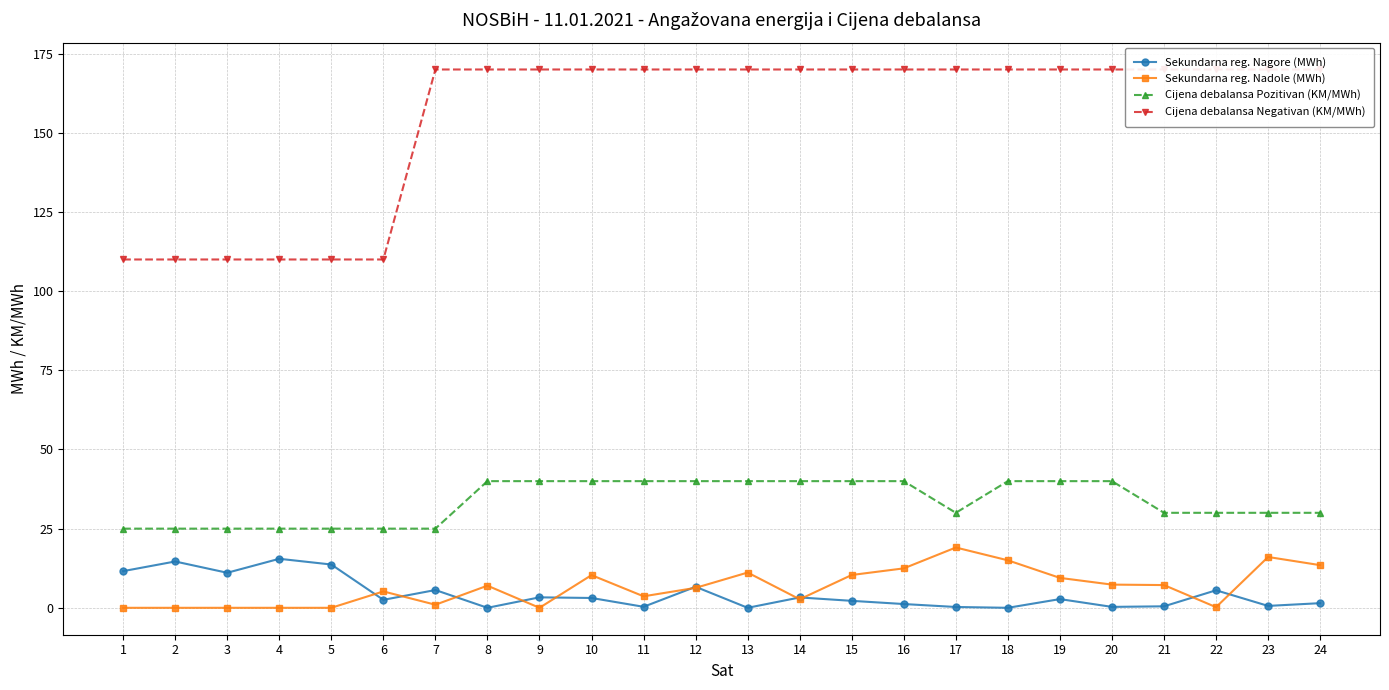

Reading right to left, list all the values displayed in this chart.

Sekundarna reg. Nagore (MWh): 24=1.5	23=0.6	22=5.5	21=0.5	20=0.3	19=2.8	18=0.0	17=0.3	16=1.2	15=2.2	14=3.3	13=0.0	12=6.6	11=0.3	10=3.1	9=3.3	8=0.0	7=5.6	6=2.5	5=13.7	4=15.5	3=11.1	2=14.6	1=11.6
Sekundarna reg. Nadole (MWh): 24=13.5	23=16.1	22=0.2	21=7.2	20=7.3	19=9.4	18=15.0	17=19.0	16=12.5	15=10.4	14=2.7	13=11.1	12=6.3	11=3.6	10=10.3	9=0.0	8=7.0	7=1.0	6=5.2	5=0.0	4=0.0	3=0.0	2=0.0	1=0.0
Cijena debalansa Pozitivan (KM/MWh): 24=30.0	23=30.0	22=30.0	21=30.0	20=40.0	19=40.0	18=40.0	17=30.0	16=40.0	15=40.0	14=40.0	13=40.0	12=40.0	11=40.0	10=40.0	9=40.0	8=40.0	7=25.0	6=25.0	5=25.0	4=25.0	3=25.0	2=25.0	1=25.0
Cijena debalansa Negativan (KM/MWh): 24=170.0	23=170.0	22=170.0	21=170.0	20=170.0	19=170.0	18=170.0	17=170.0	16=170.0	15=170.0	14=170.0	13=170.0	12=170.0	11=170.0	10=170.0	9=170.0	8=170.0	7=170.0	6=110.0	5=110.0	4=110.0	3=110.0	2=110.0	1=110.0